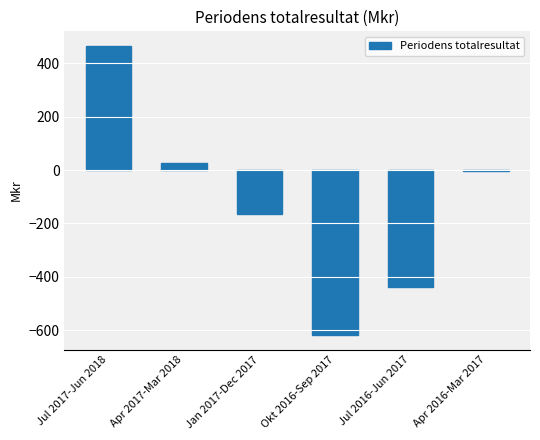

Which has a higher value, Jan 2017-Dec 2017 or Apr 2016-Mar 2017?

Apr 2016-Mar 2017